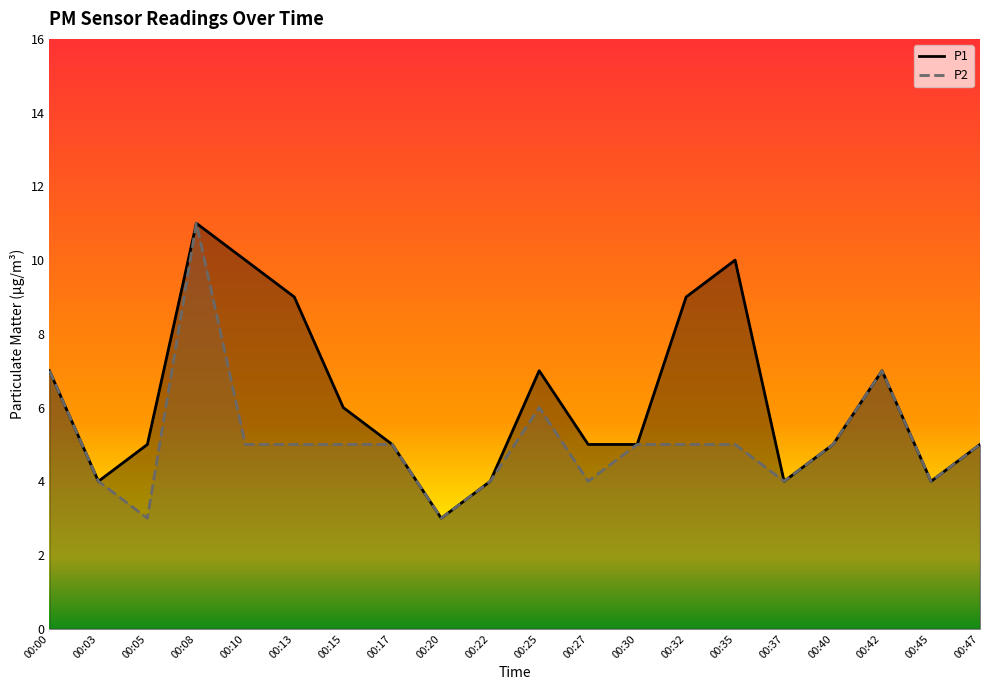

True or false: P1 and P2 cross at least once.

False